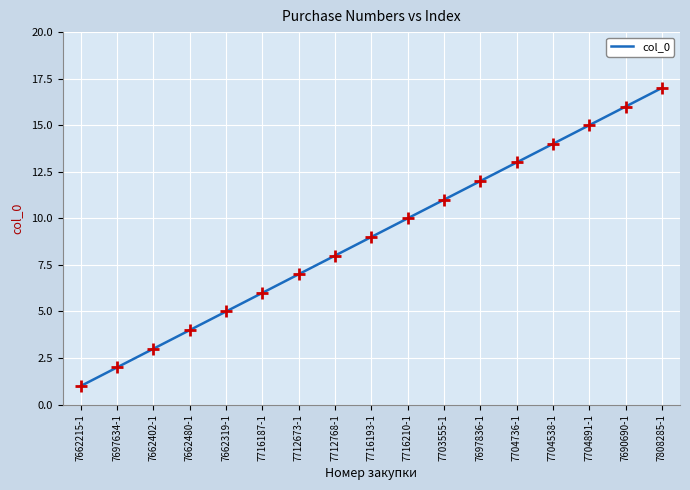

Approximately how many times larger is the value at 7662319-1 compared to 7703555-1?

0.5